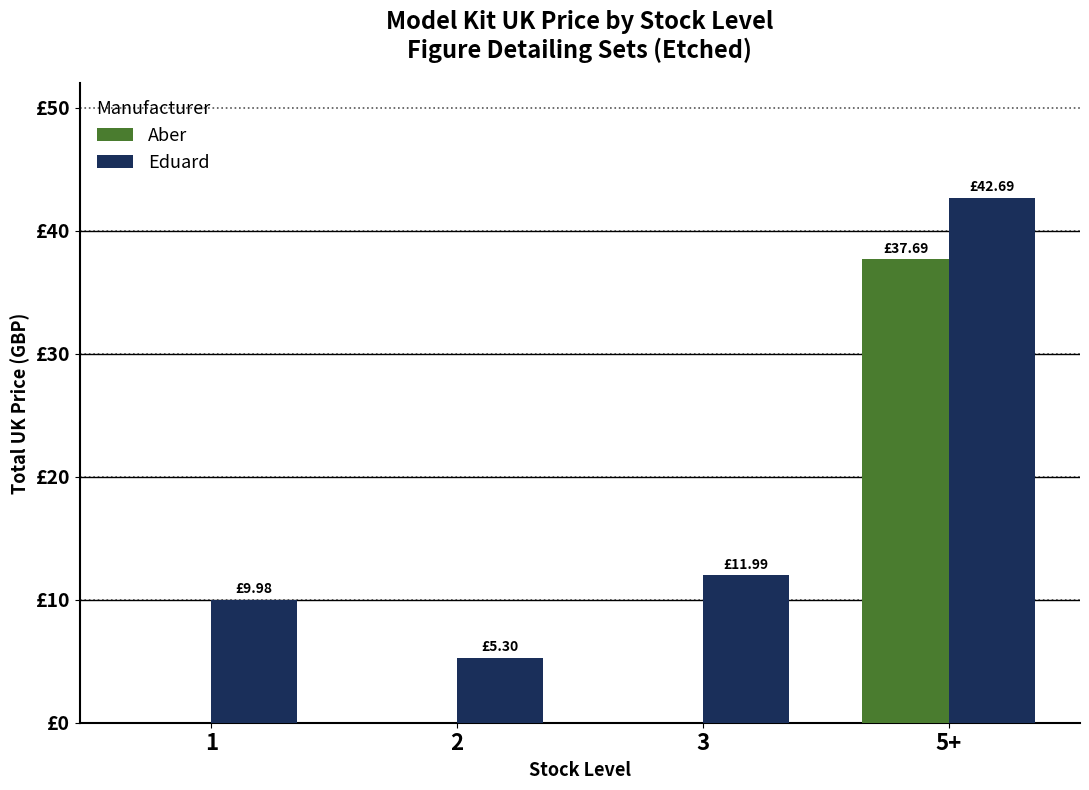

What are all the series names shown in the legend?

Aber, Eduard